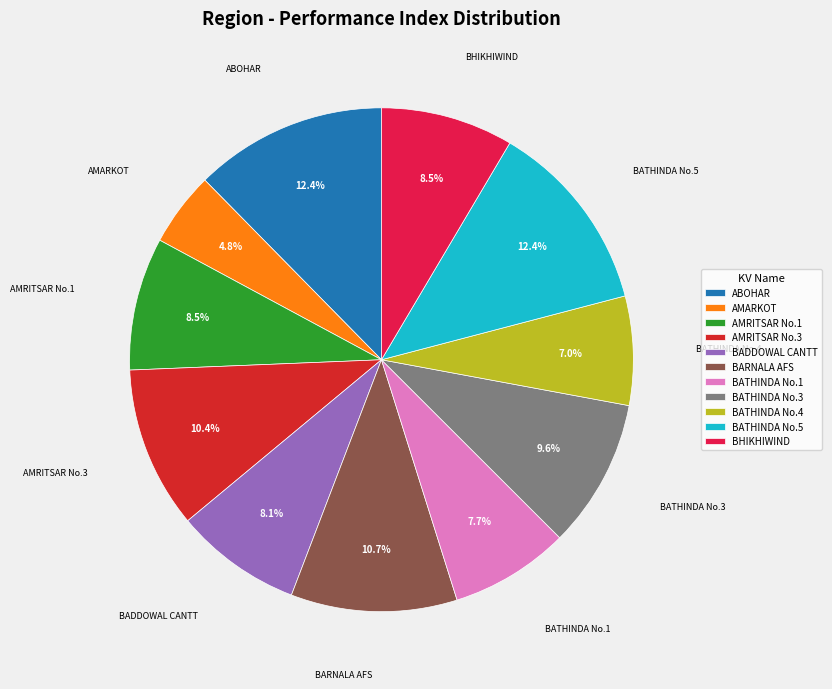

Which slice is the smallest?

AMARKOT